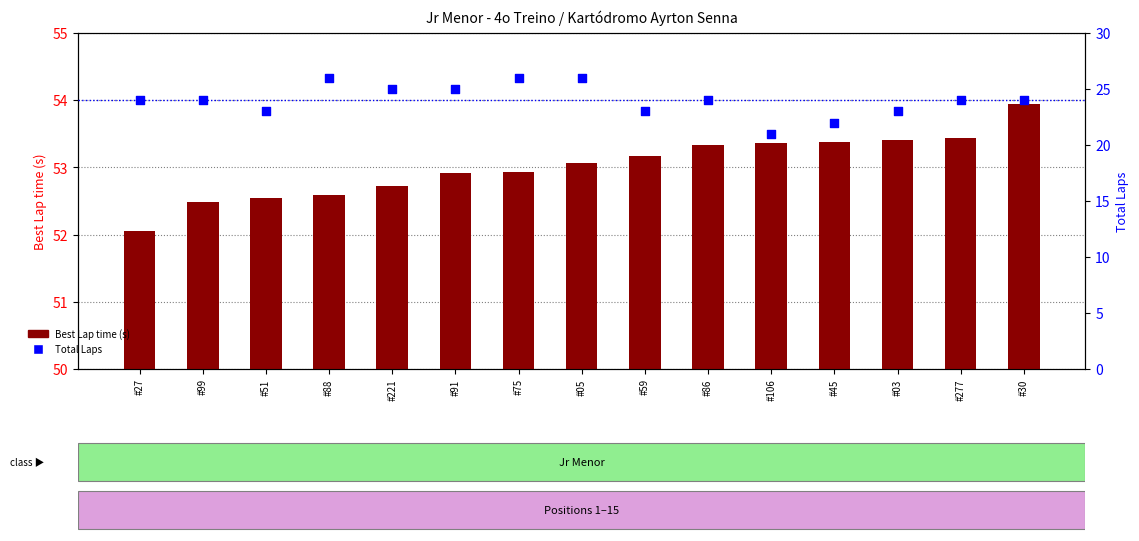

Which series has the widest spread of Y values?

Total Laps